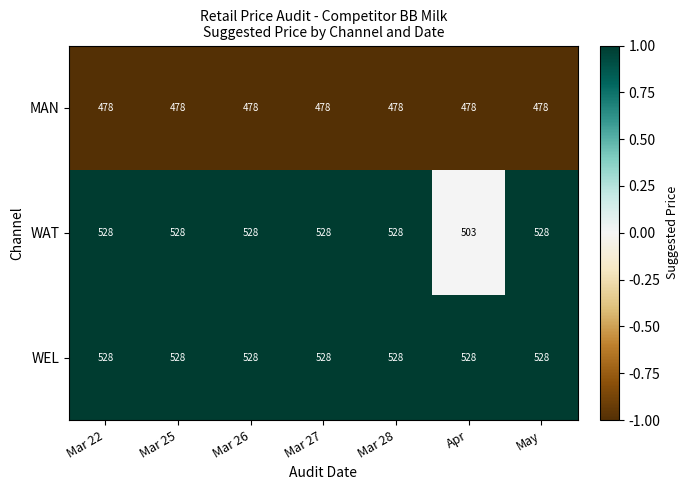

What is the sum of all WEL values?

3696